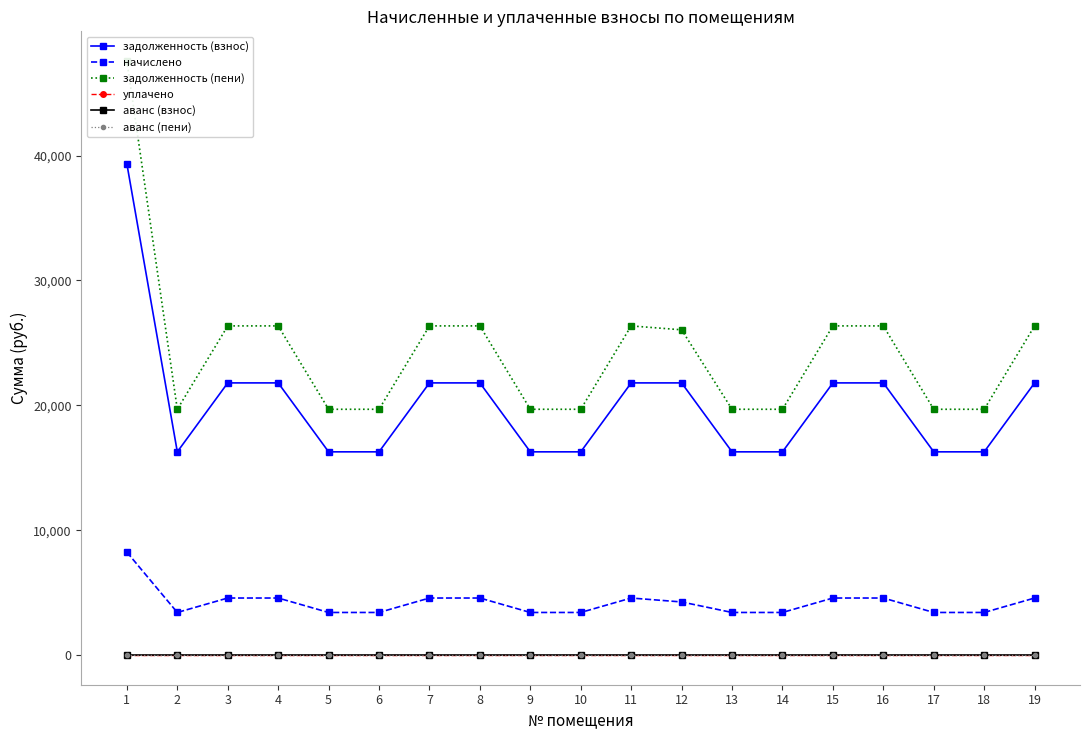

At how many categories does at least one series exceed 11108?

19